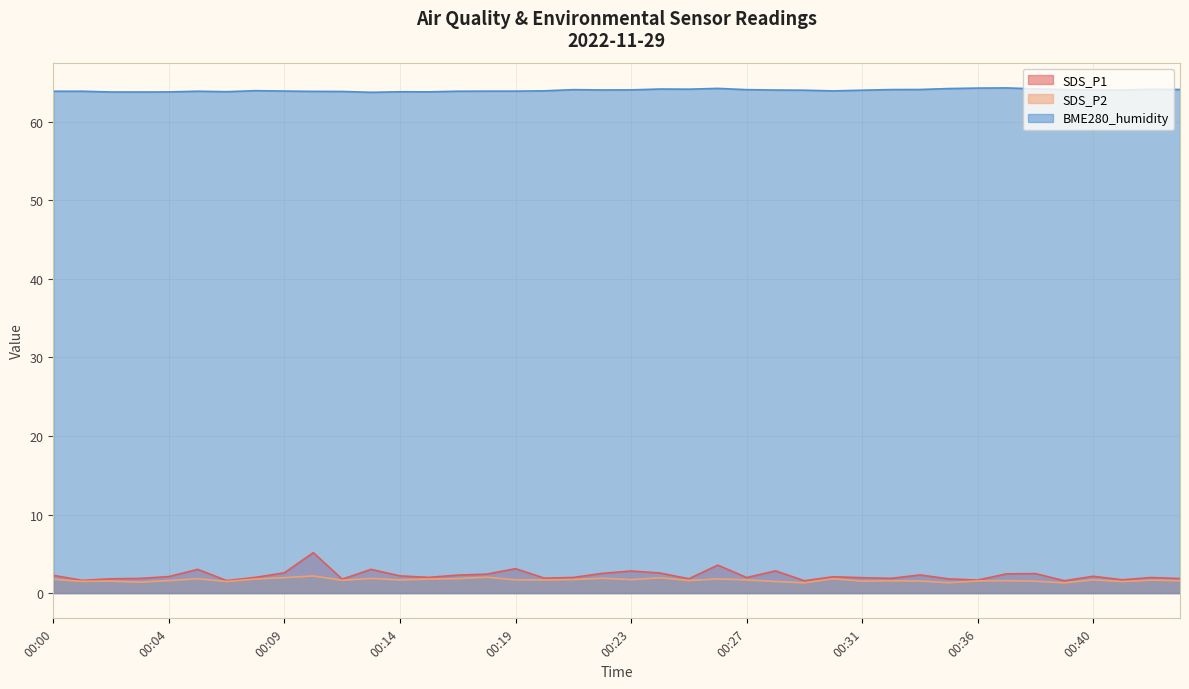

Count the number of categories in the chart.

40